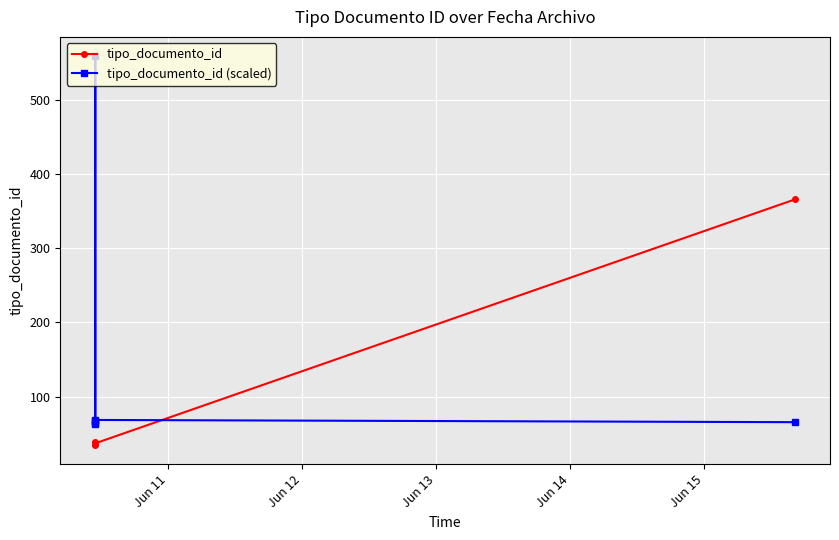

Reading left to right, transcribe all the data shown in this chart.

tipo_documento_id: 35.0	38.0	36.0	39.0	37.0	366.0
tipo_documento_id (scaled): 62.5	67.0	64.0	559.0	68.5	65.5